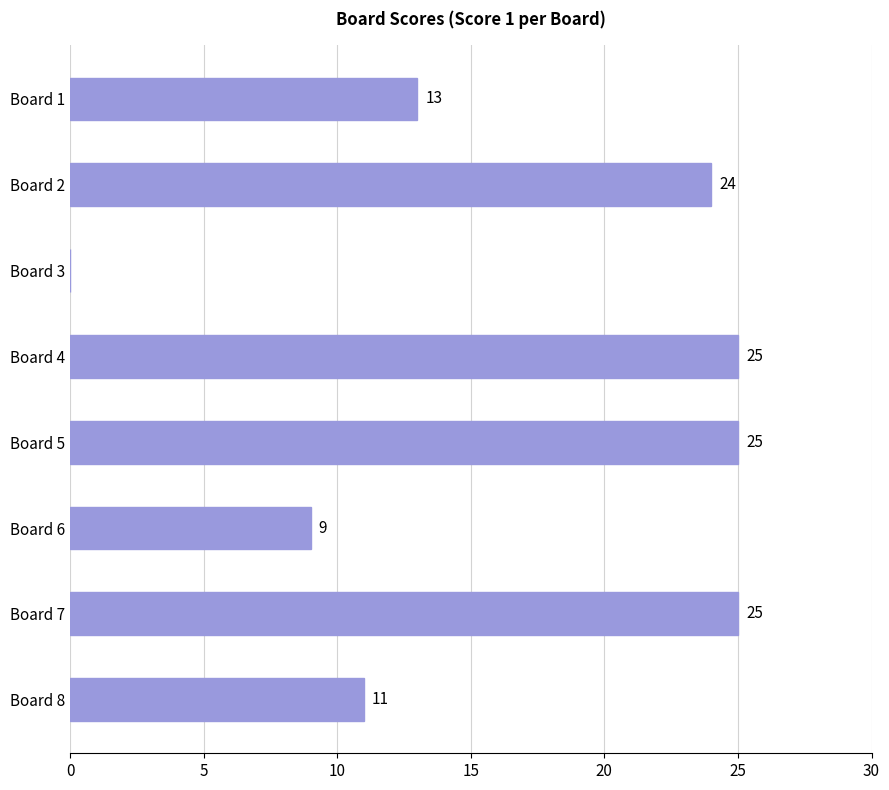

What is the approximate value at Board 2, to the nearest 5?

25